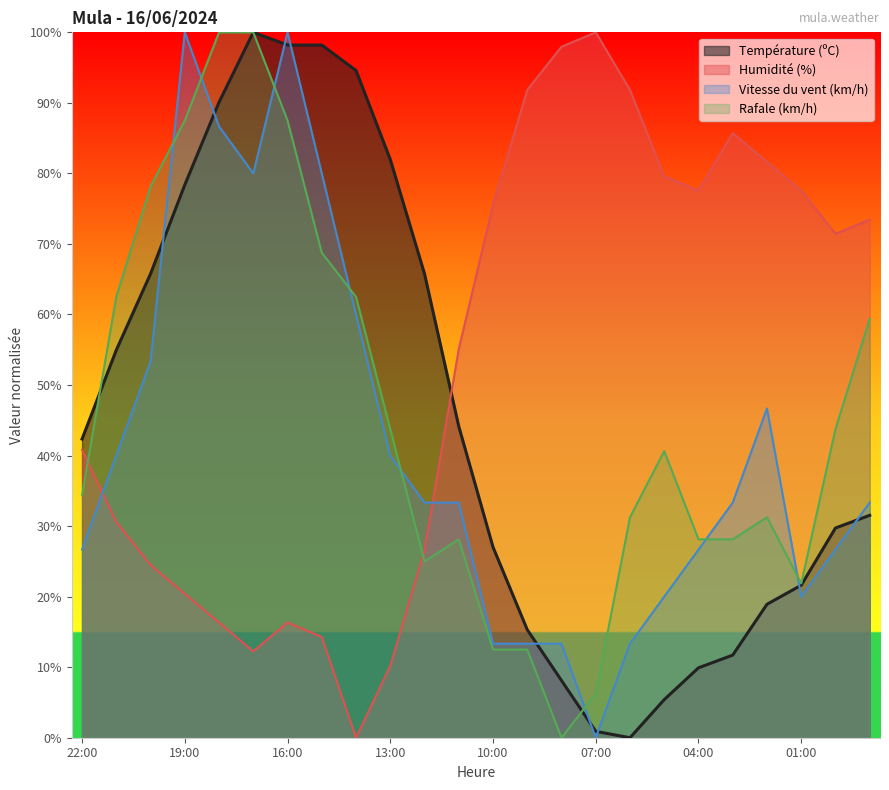

True or false: Humidité (%) has a value of 9.5 at 22:00.

False